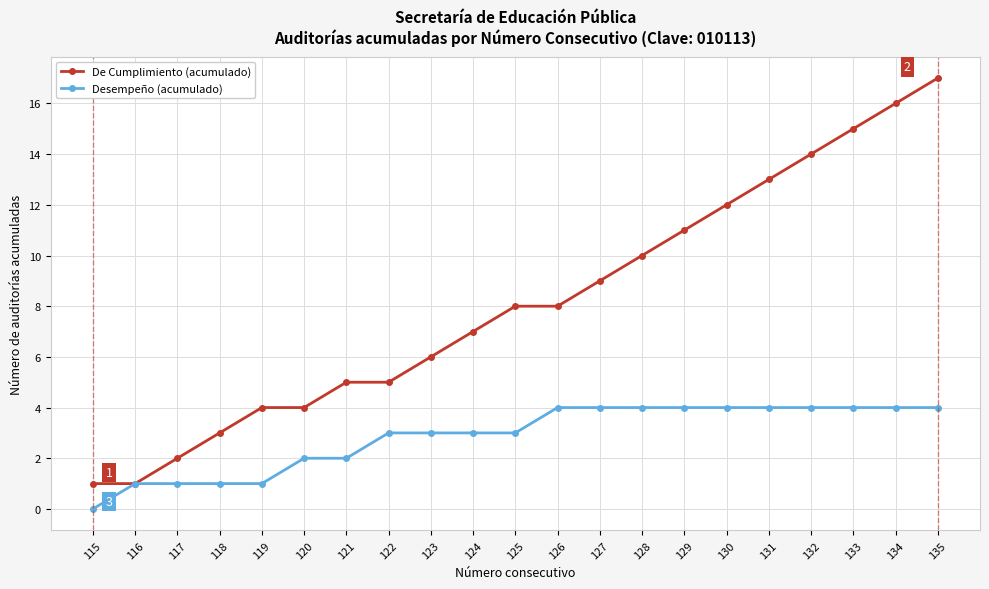

At 130, list the series in order from smallest to largest.

Desempeño (acumulado), De Cumplimiento (acumulado)